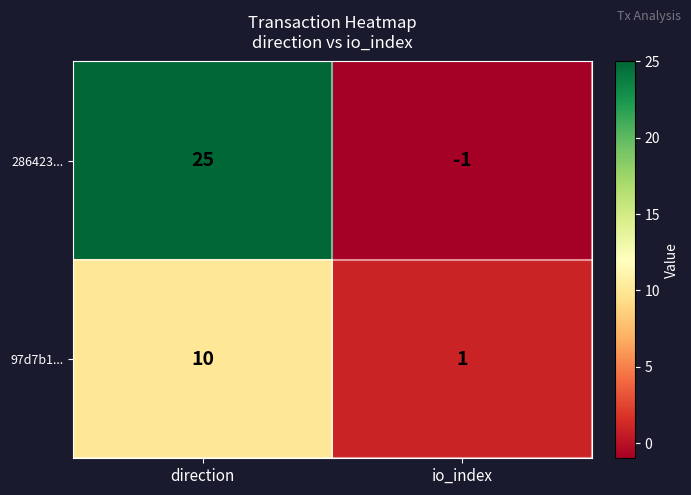

Which series has the largest total across all categories?

286423...